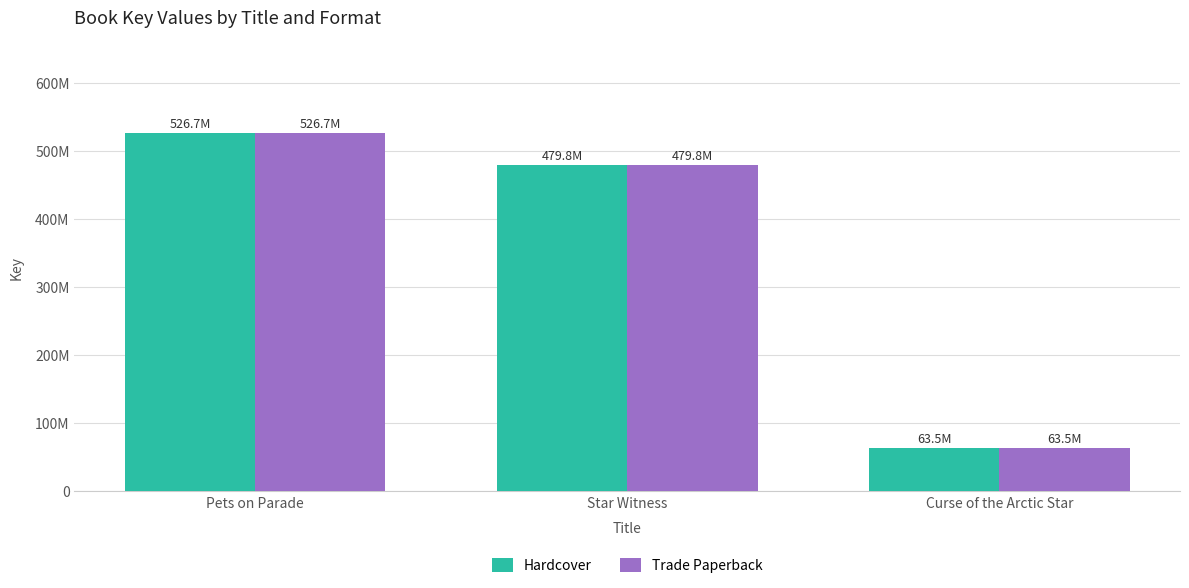

What is the label of the 1st bar from the right?

Curse of the Arctic Star